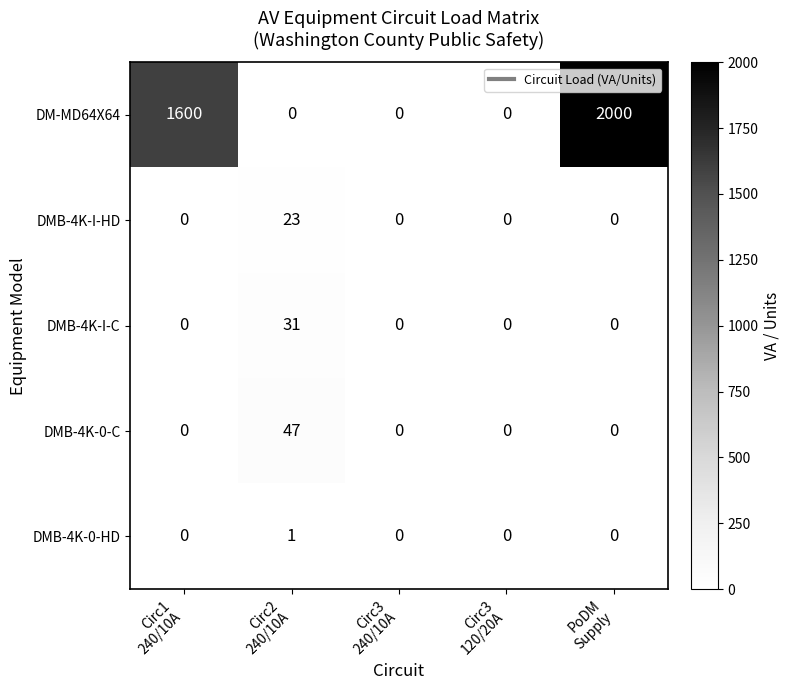

What is the difference between the maximum and minimum values in the DMB-4K-I-C series?

31